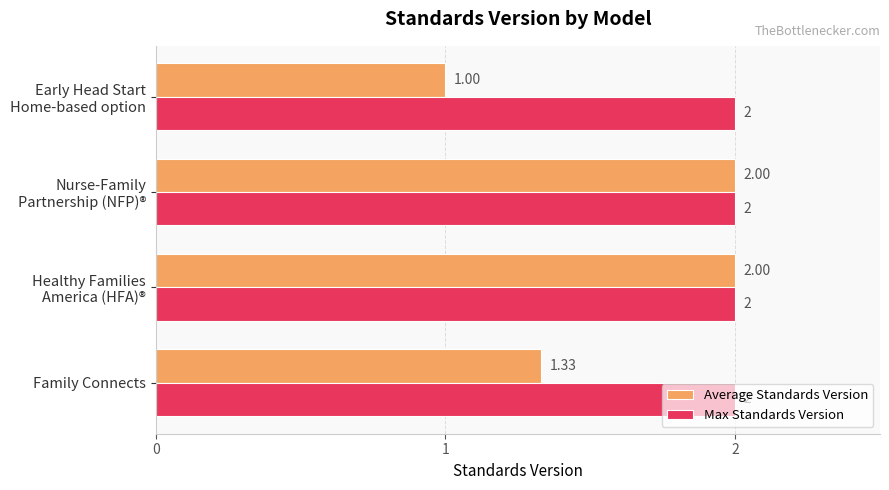

Which series has the largest total across all categories?

Max Standards Version